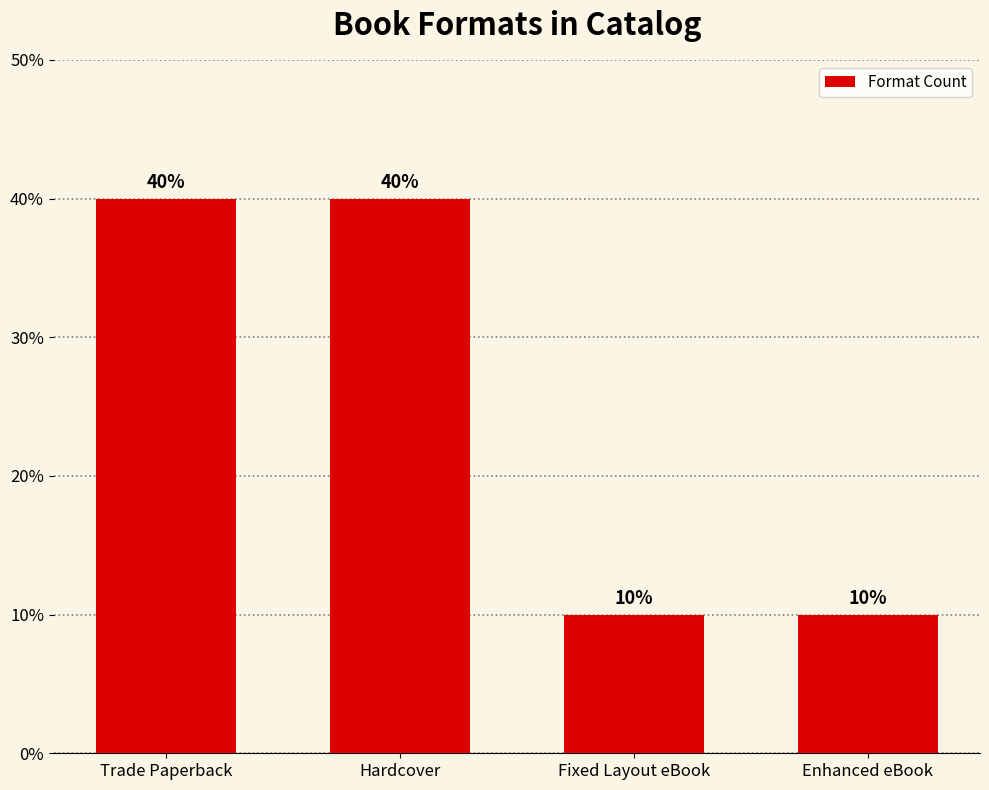

Reading left to right, extract all data points from this chart.

Trade Paperback=40	Hardcover=40	Fixed Layout eBook=10	Enhanced eBook=10